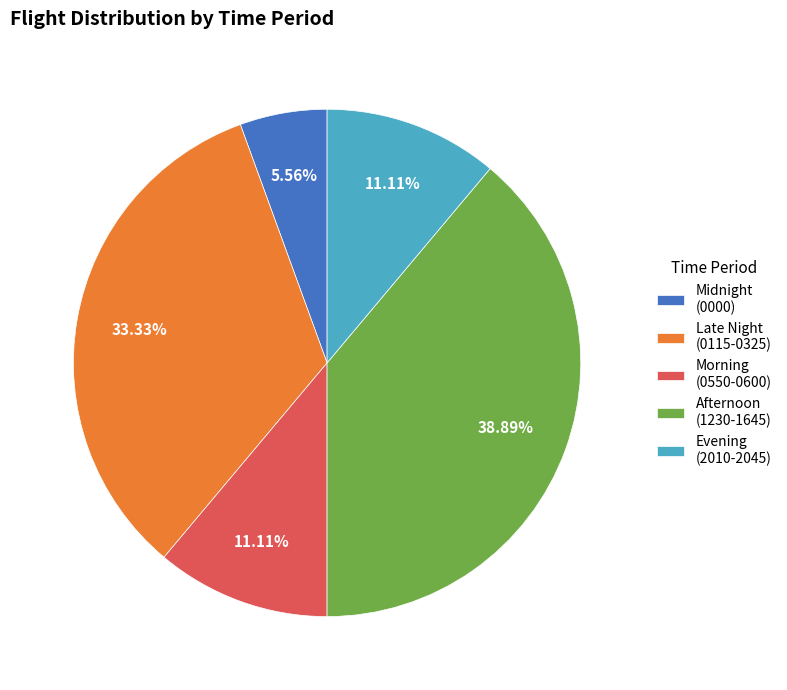

Does Late Night (0115-0325) represent more than half of the total?

No